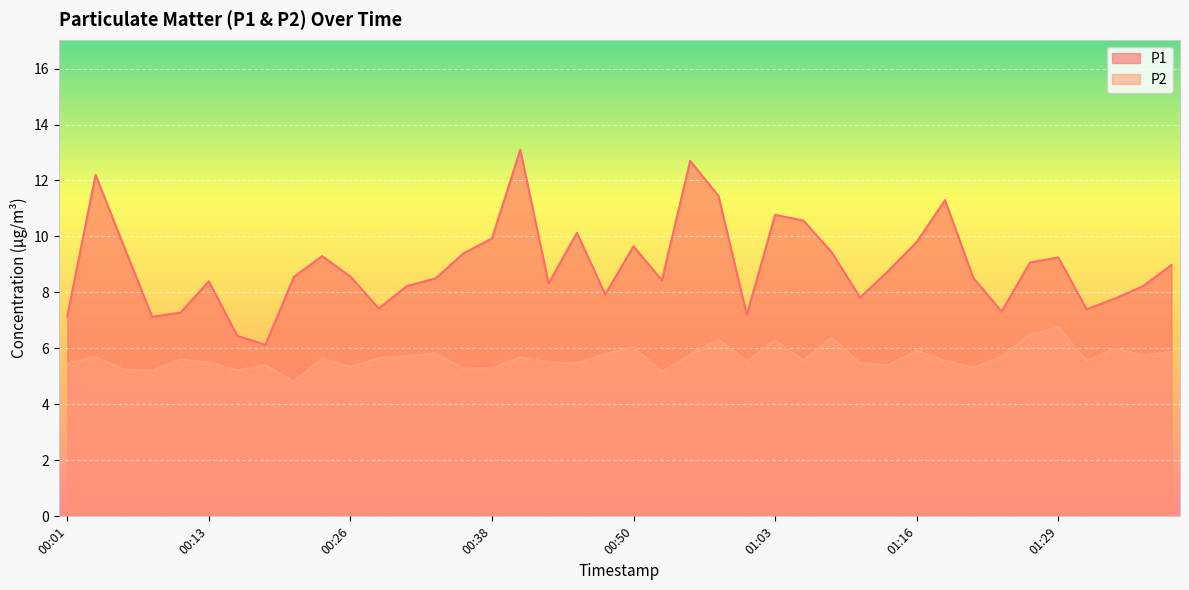

The P1 series shows 4.7 at 00:53. True or false?

False